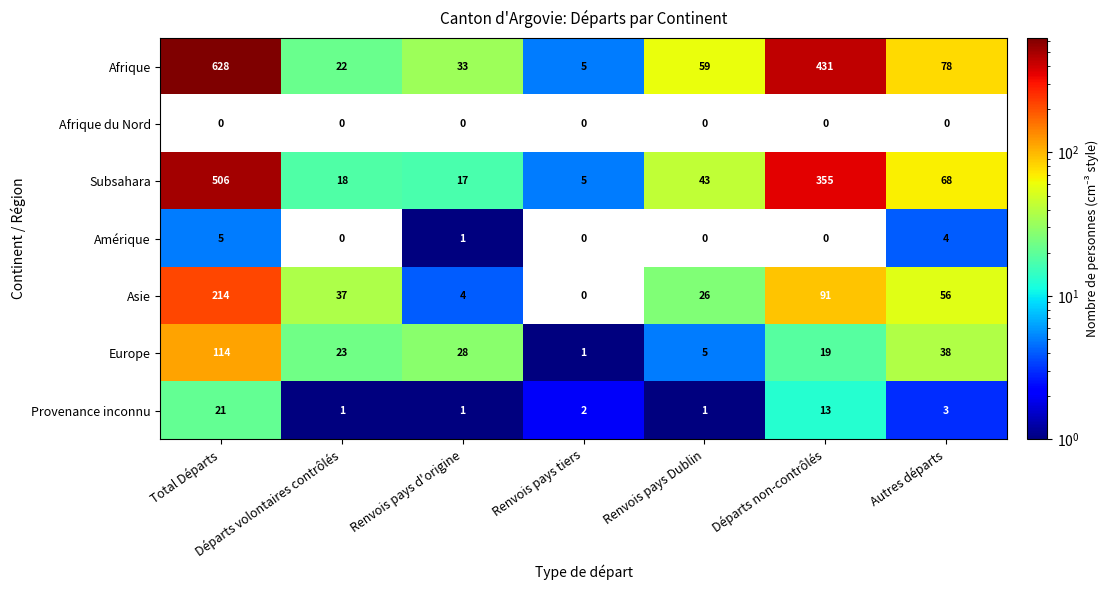

The Afrique series shows 40 at Renvois pays Dublin. True or false?

False